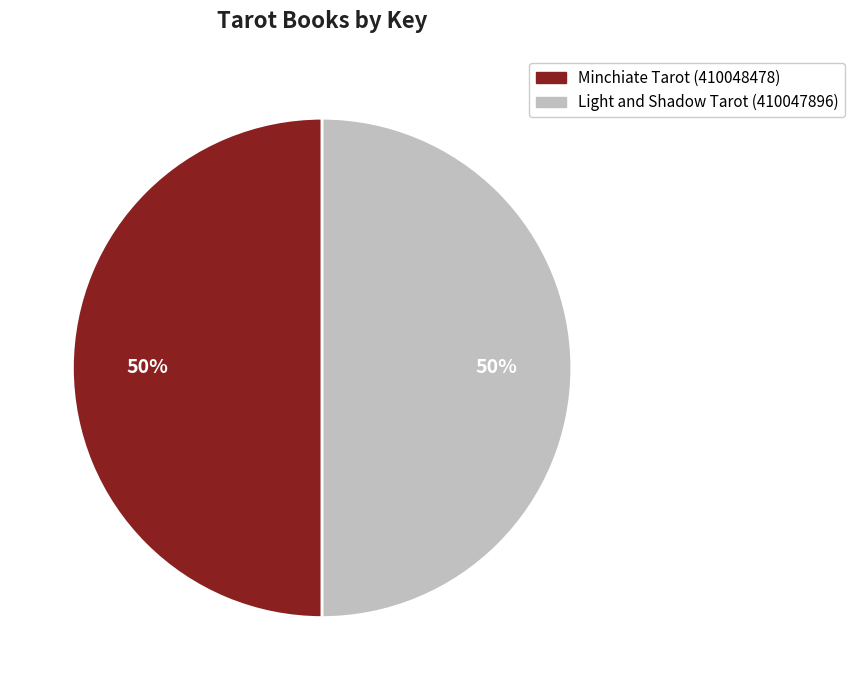

Do Minchiate Tarot and Light and Shadow Tarot together represent more than half of the pie?

Yes